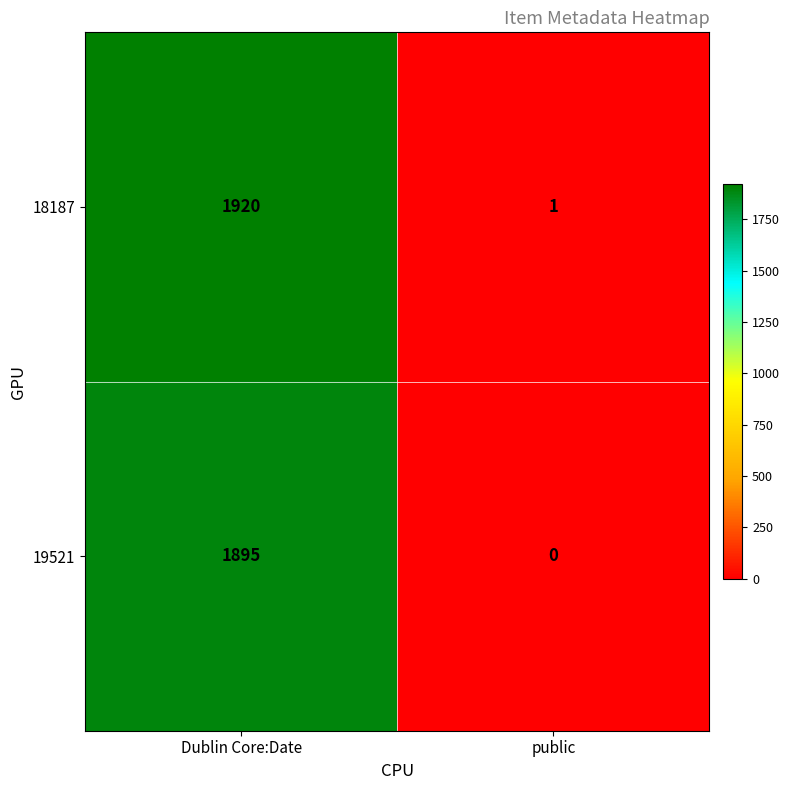

Count the number of categories in the chart.

2